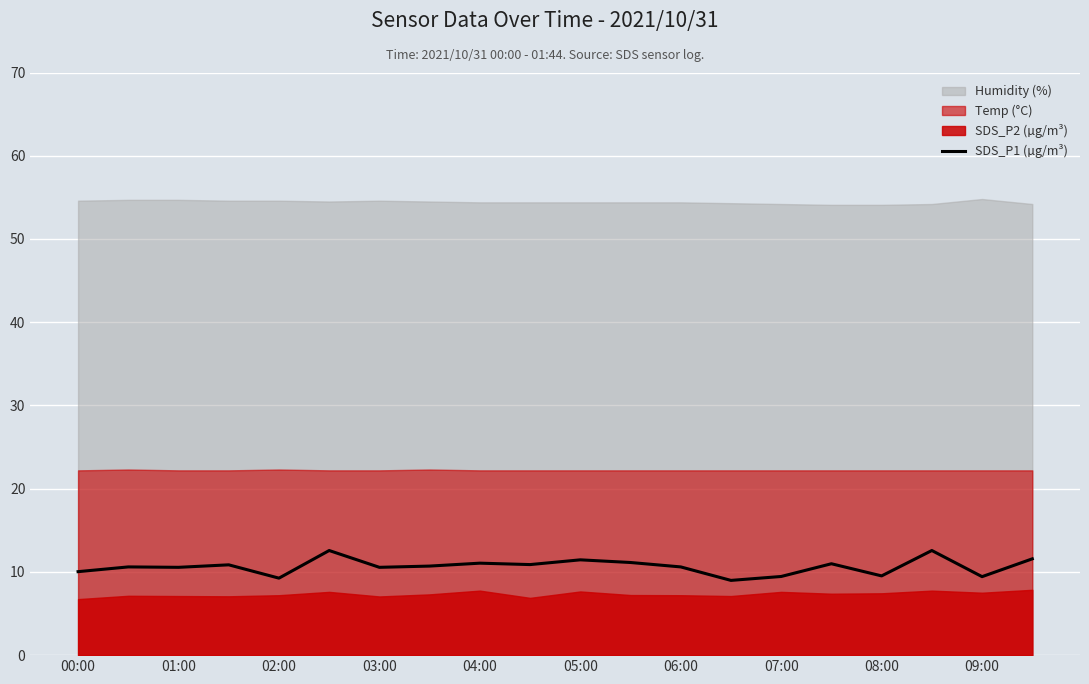

What is the minimum value for SDS_P1 (µg/m³)?

9.0